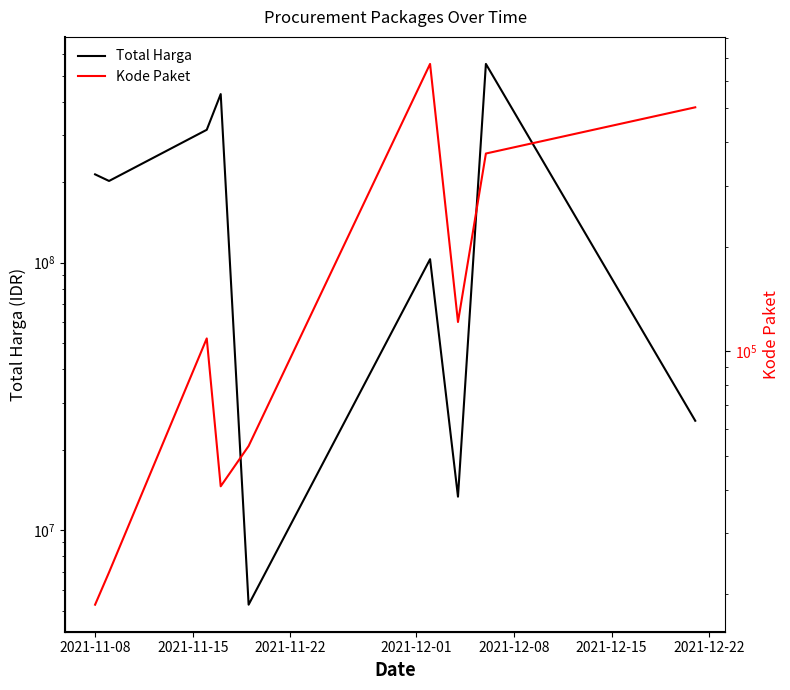

At which label does Total Harga first exceed 202000000?

2021-11-08